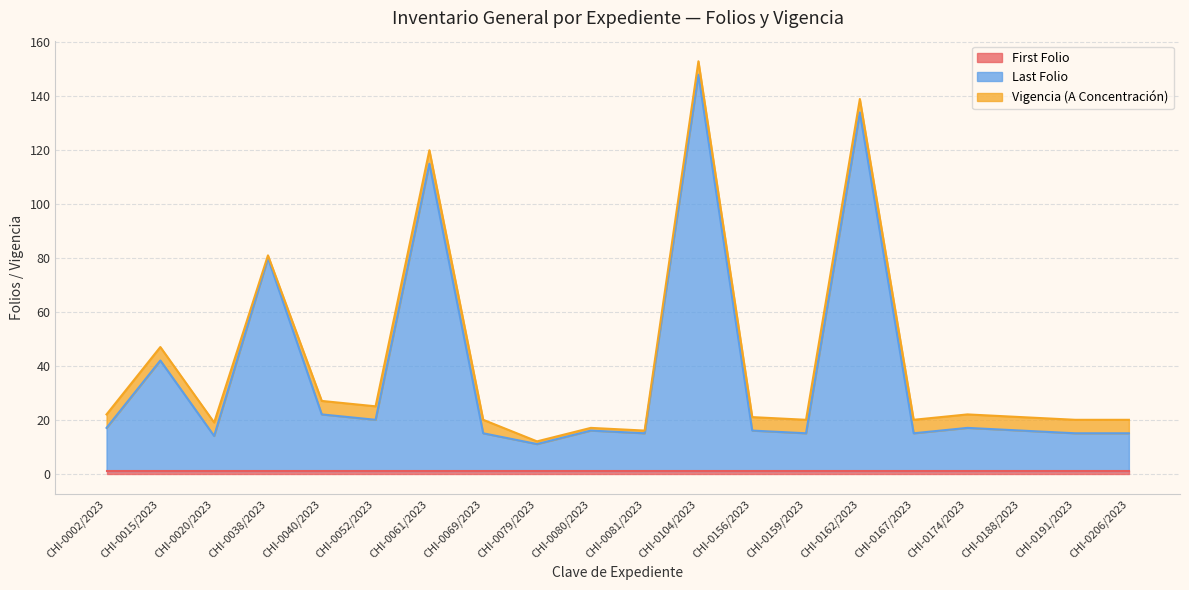

At how many categories does at least one series exceed 138?

1